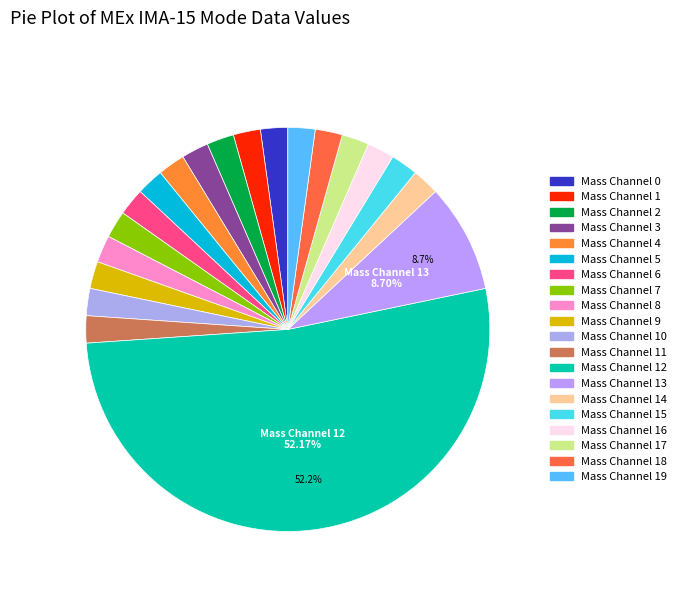

Combined, do Mass Channel 14 and Mass Channel 18 account for over 50%?

No